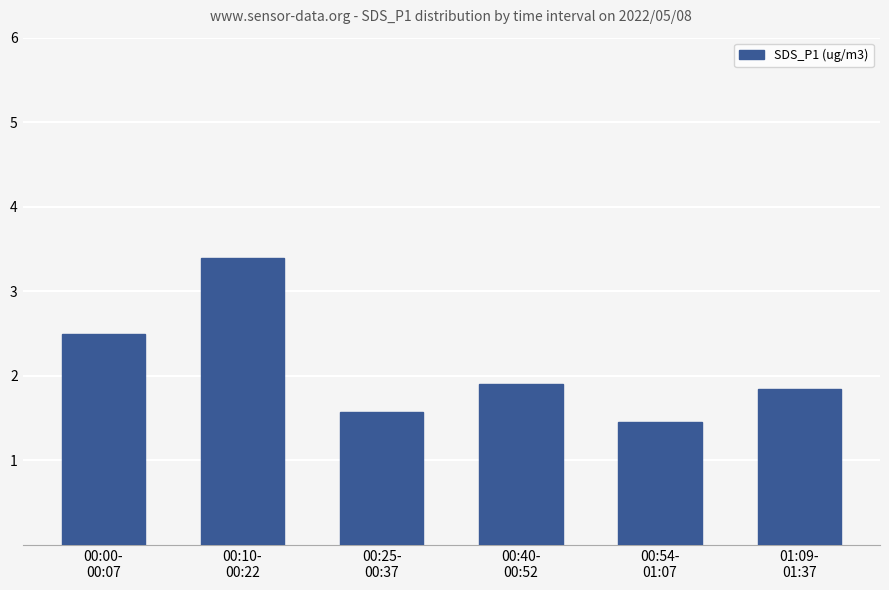

What is the sum of the values at 00:40-
00:52 and 00:00-
00:07?

4.4